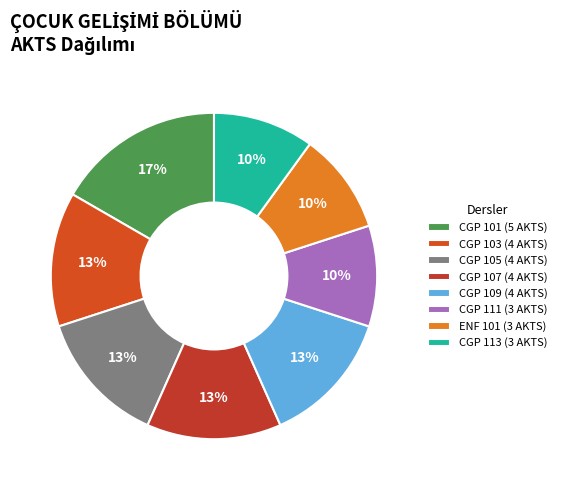

The CGP 111 slice represents 10% of the pie. True or false?

True